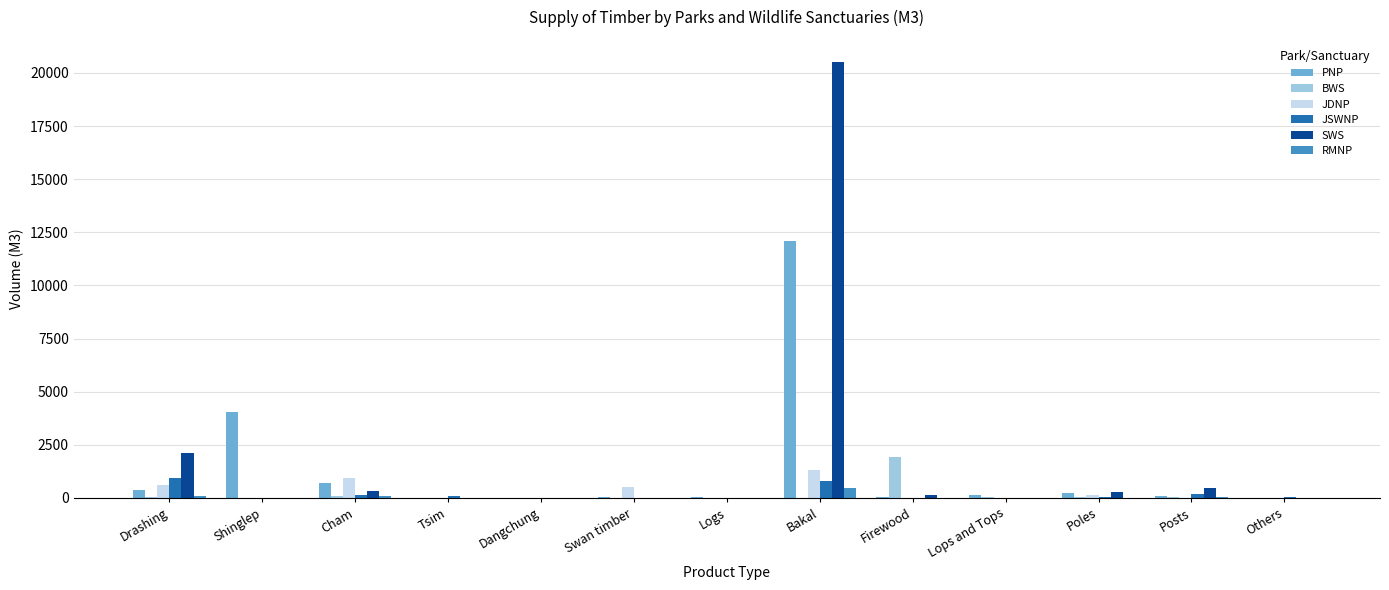

Count the number of data series in this chart.

6